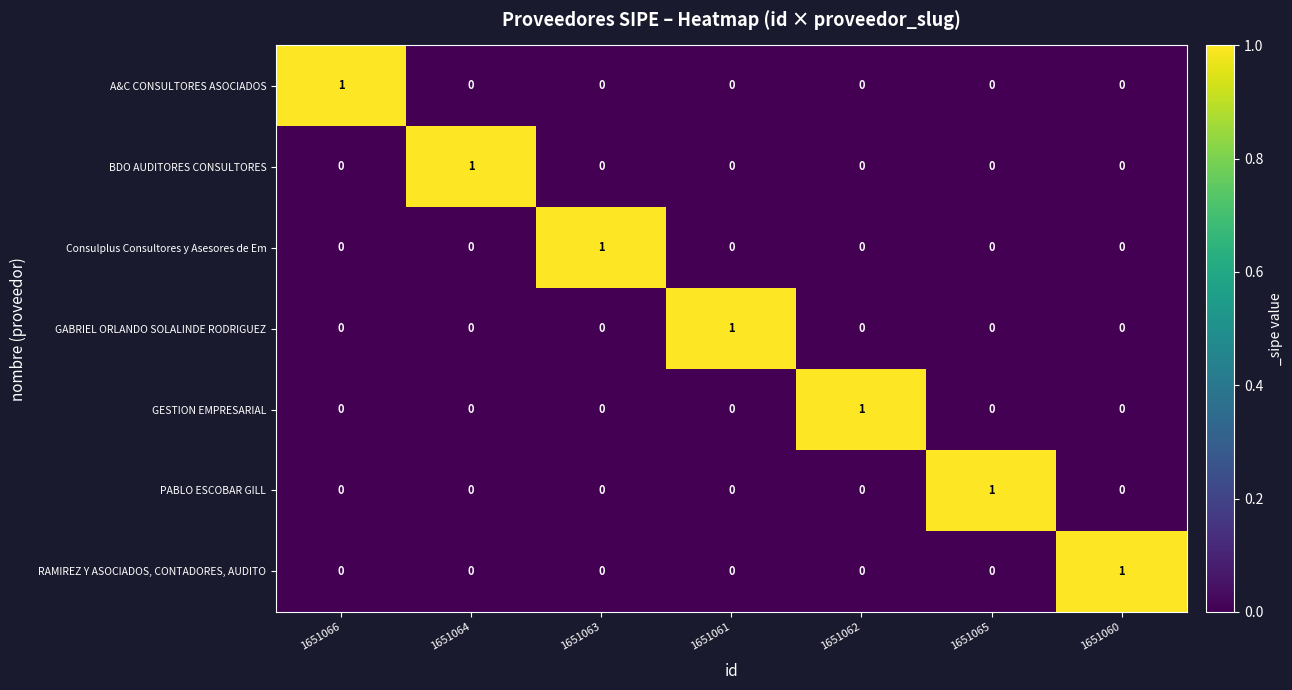

Count the GABRIEL ORLANDO SOLALINDE RODRIGUEZ values in the range 0 to 1.

7